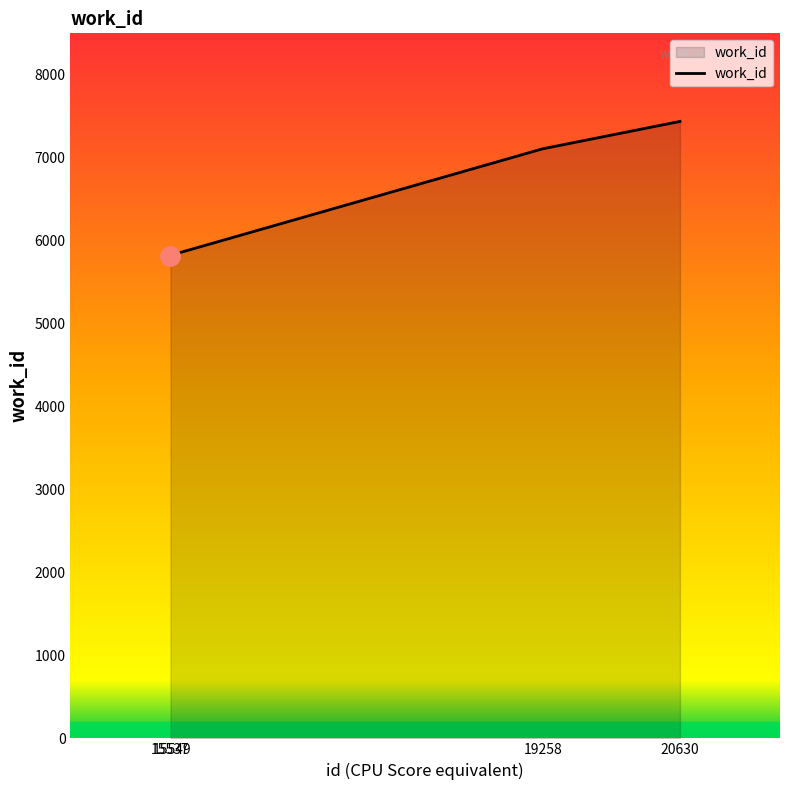

What is the minimum value shown in the chart?

5821